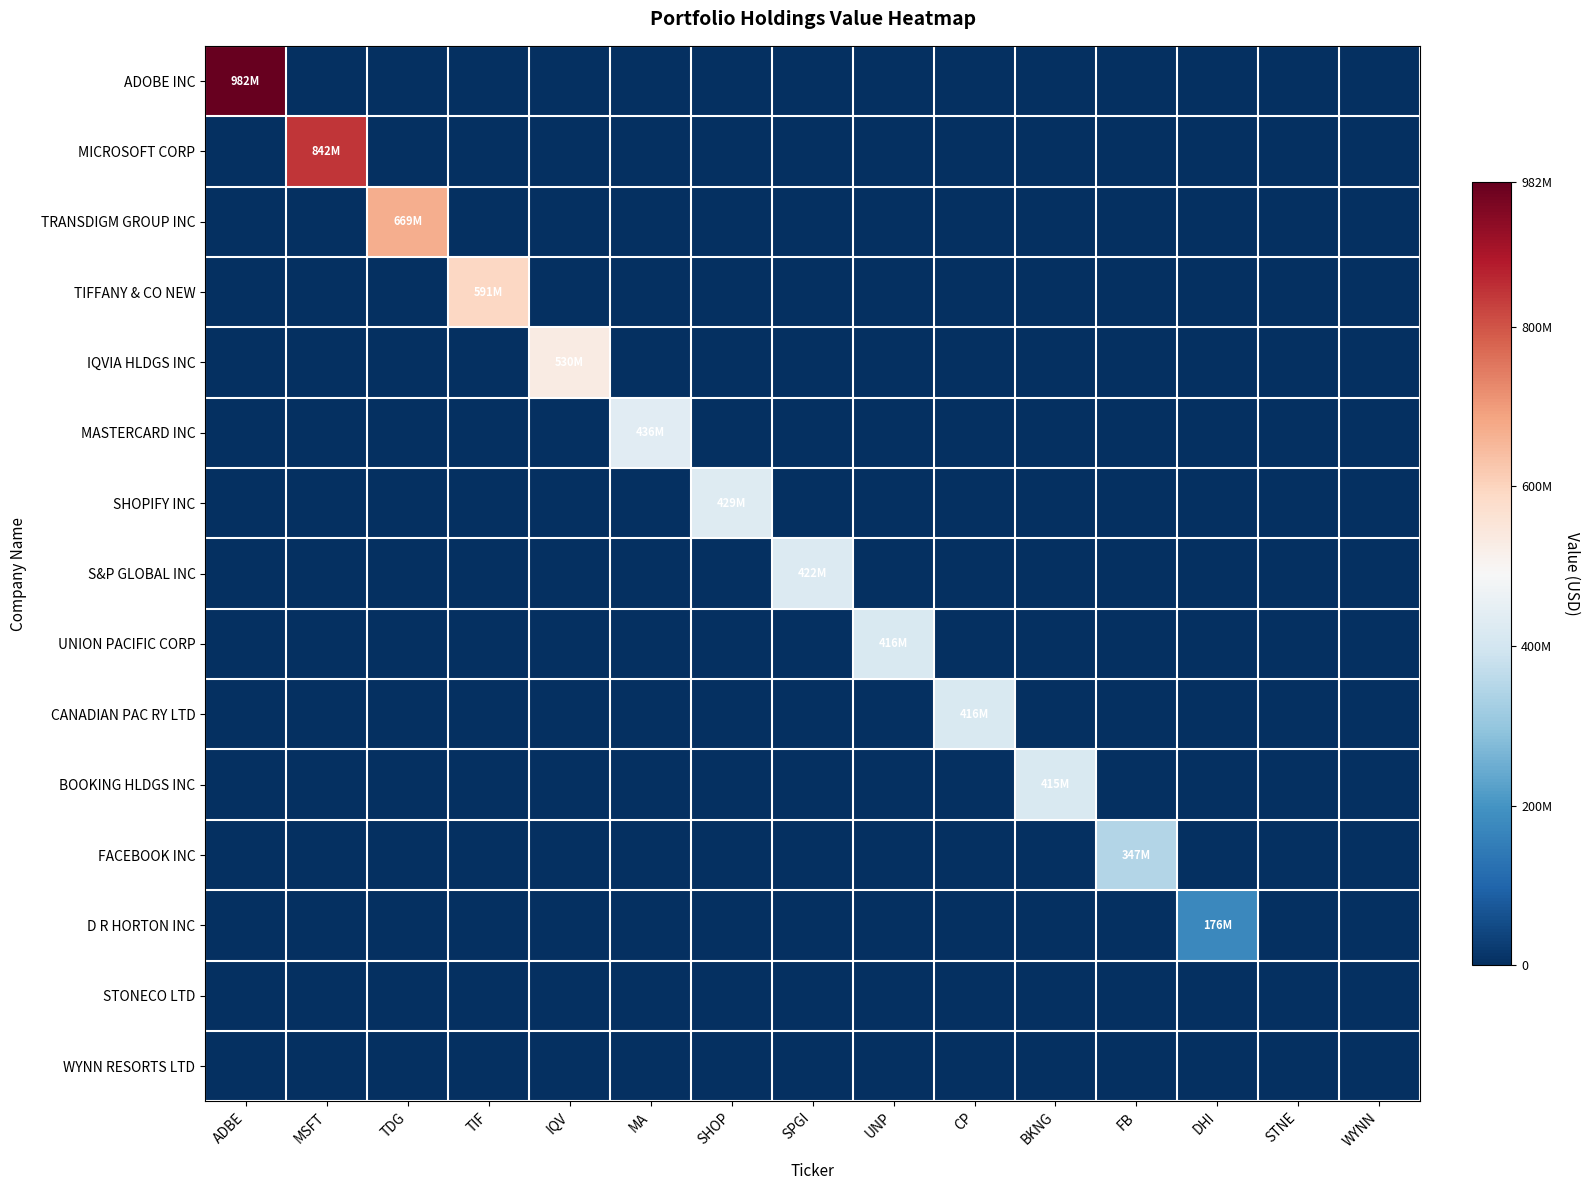

Which series has the largest total across all categories?

ADOBE INC